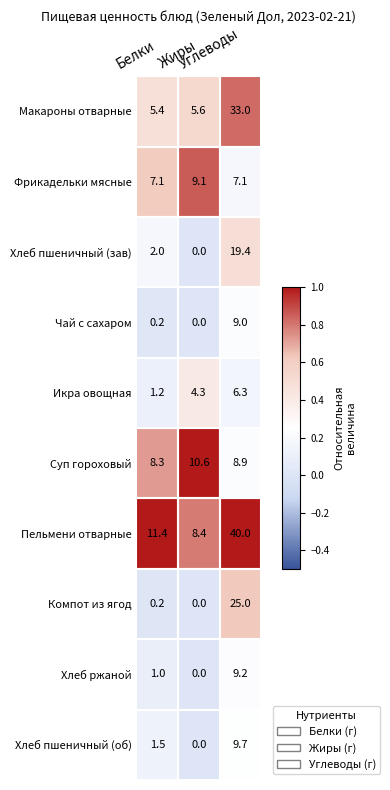

What is the total value across all series at Белки?

38.3